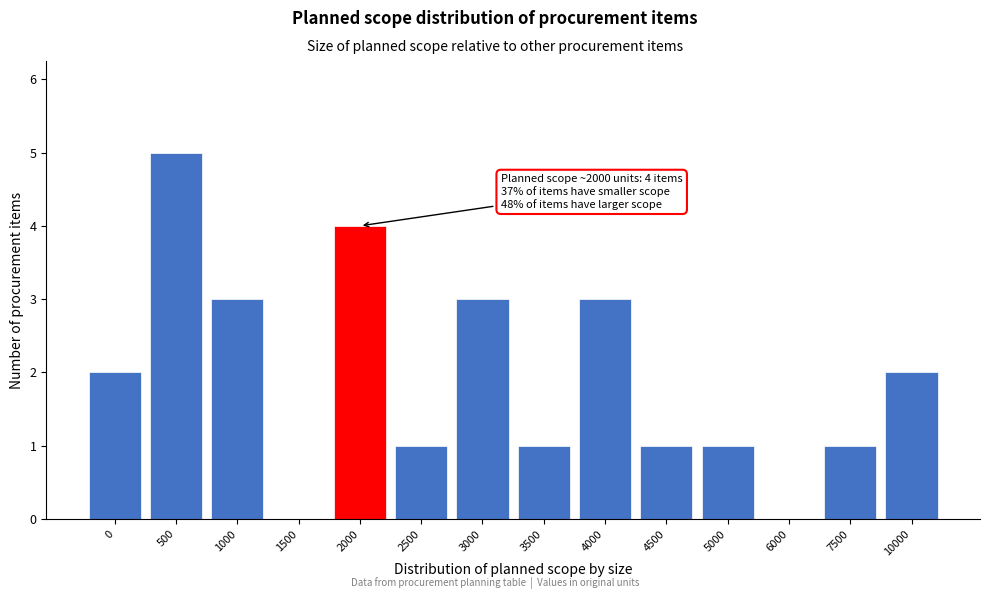

Reading left to right, list all the values displayed in this chart.

0=2	500=5	1000=3	1500=0	2000=4	2500=1	3000=3	3500=1	4000=3	4500=1	5000=1	6000=0	7500=1	10000=2